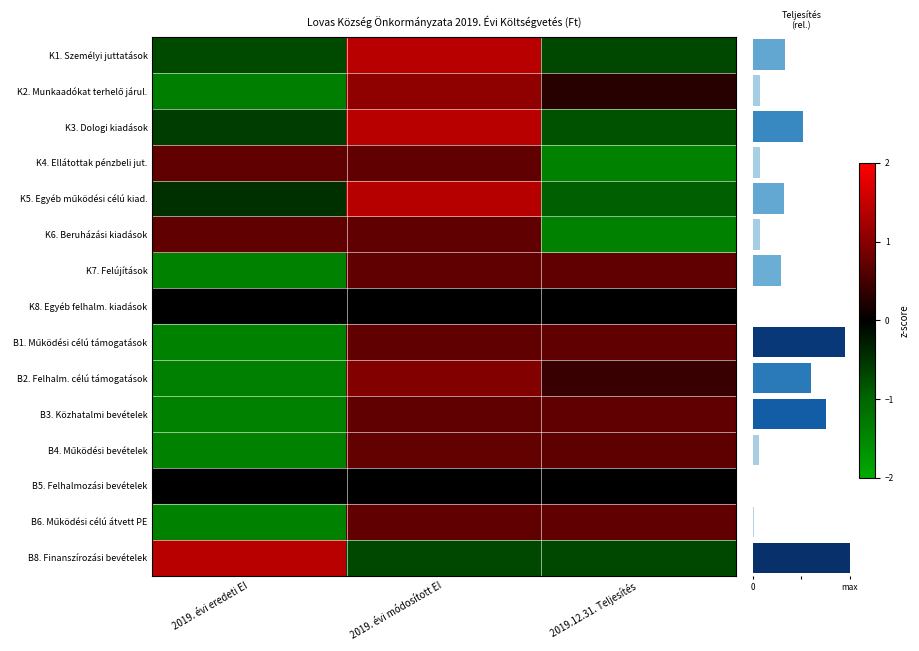

What is the spread (max minus min) of values at 2019. évi eredeti EI?

2.8